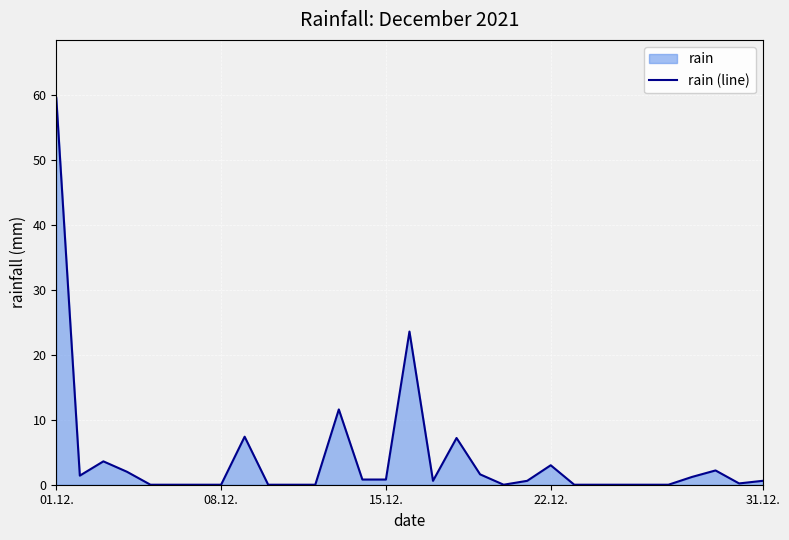

How many data points does each series have?

31